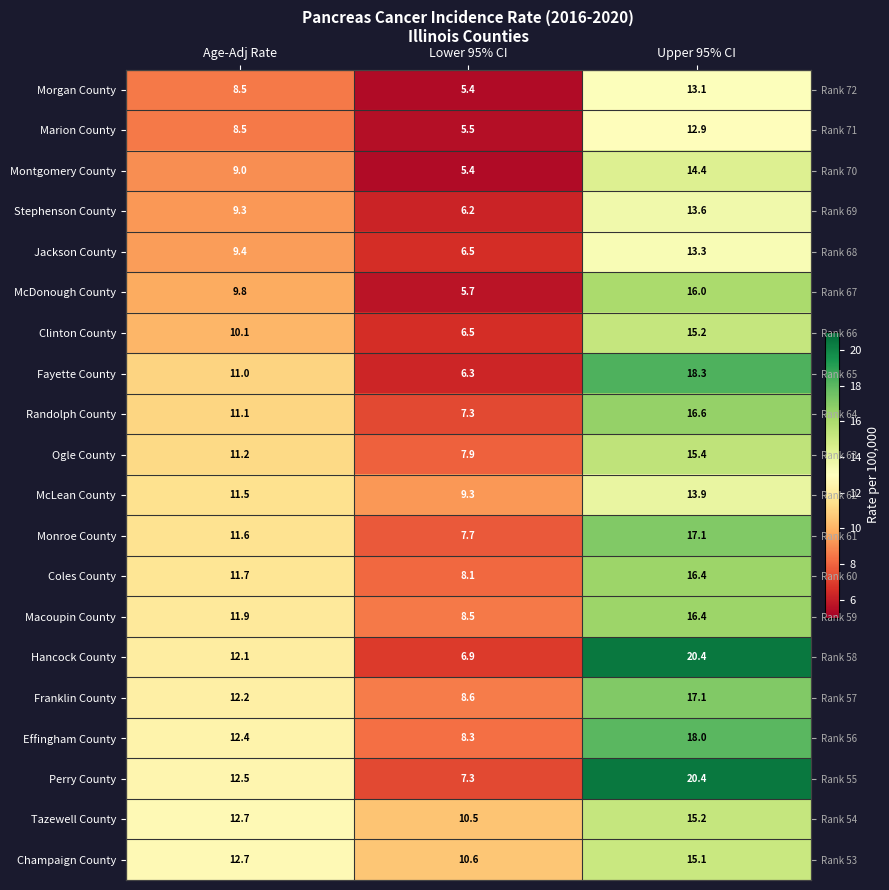

At how many categories does at least one series exceed 15?

1